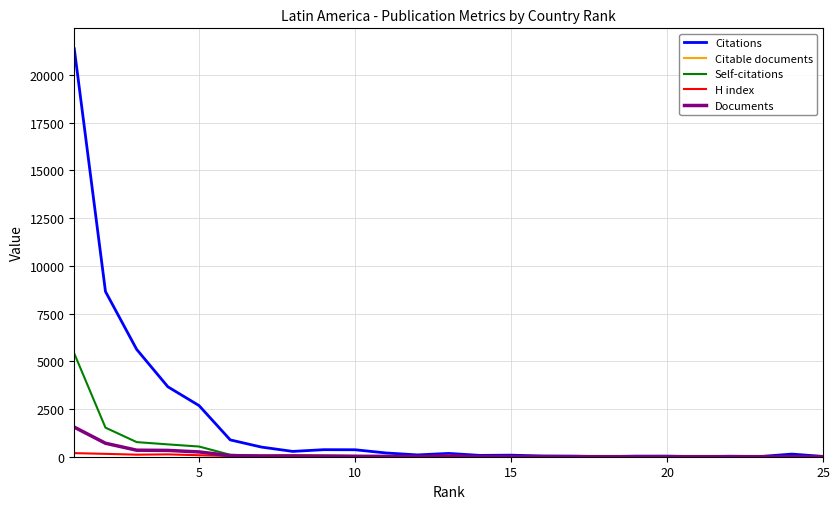

Which series has the largest total across all categories?

Citations